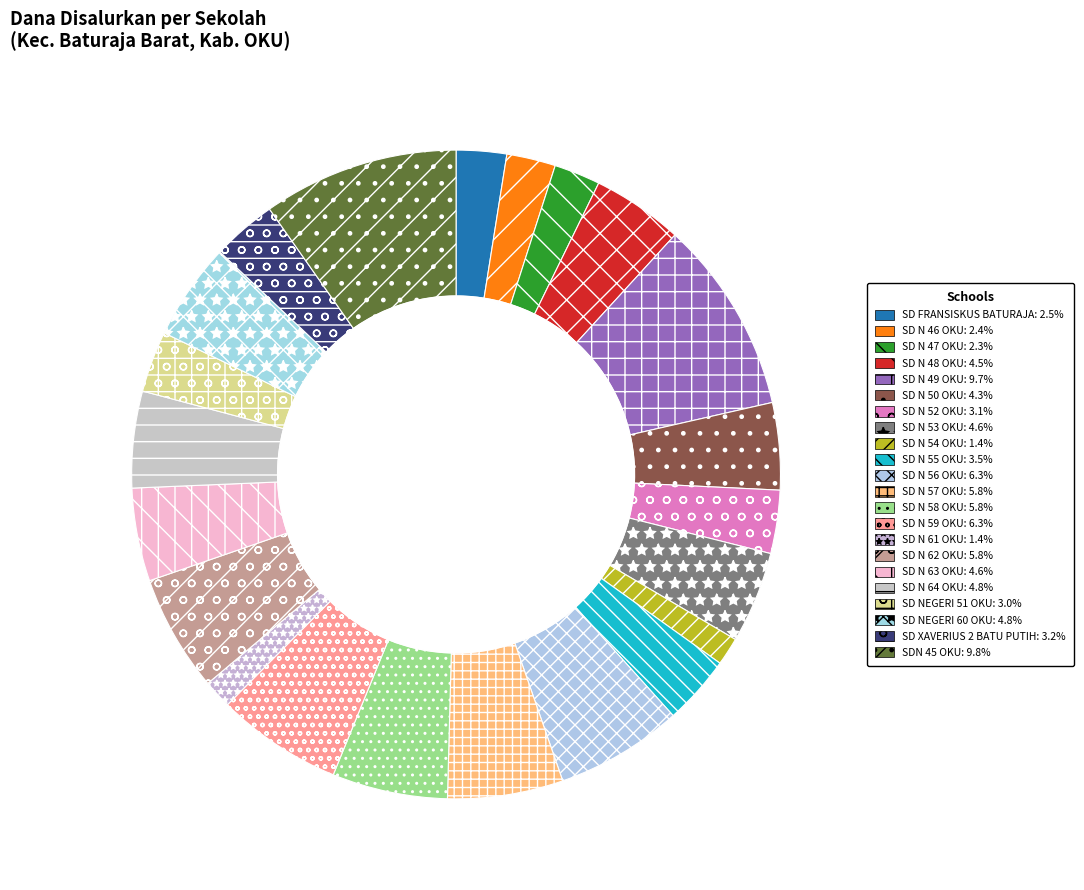

What is the change in value from SD N 47 OKU to SD N 63 OKU?

+15525000